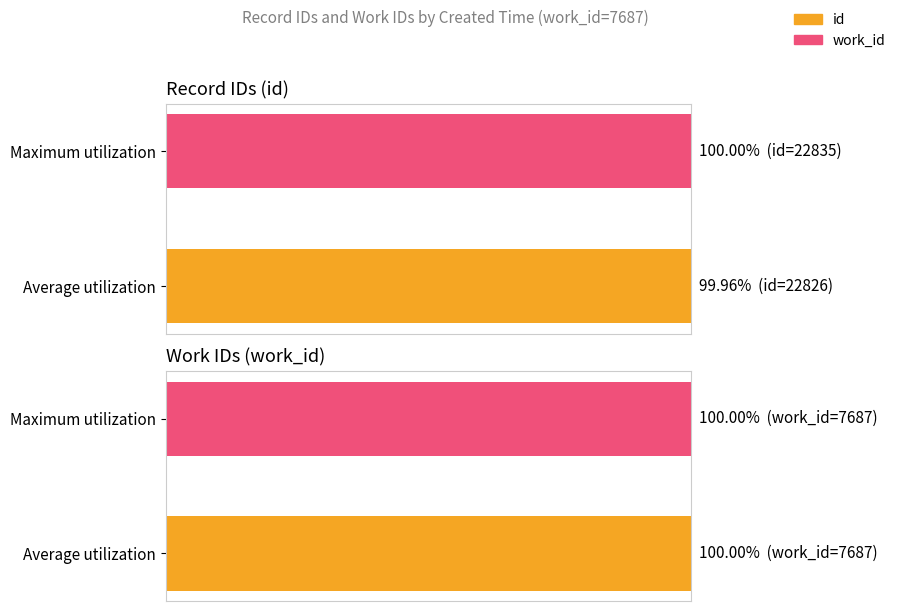

True or false: work_id has a value of 0.2 at 0.

False